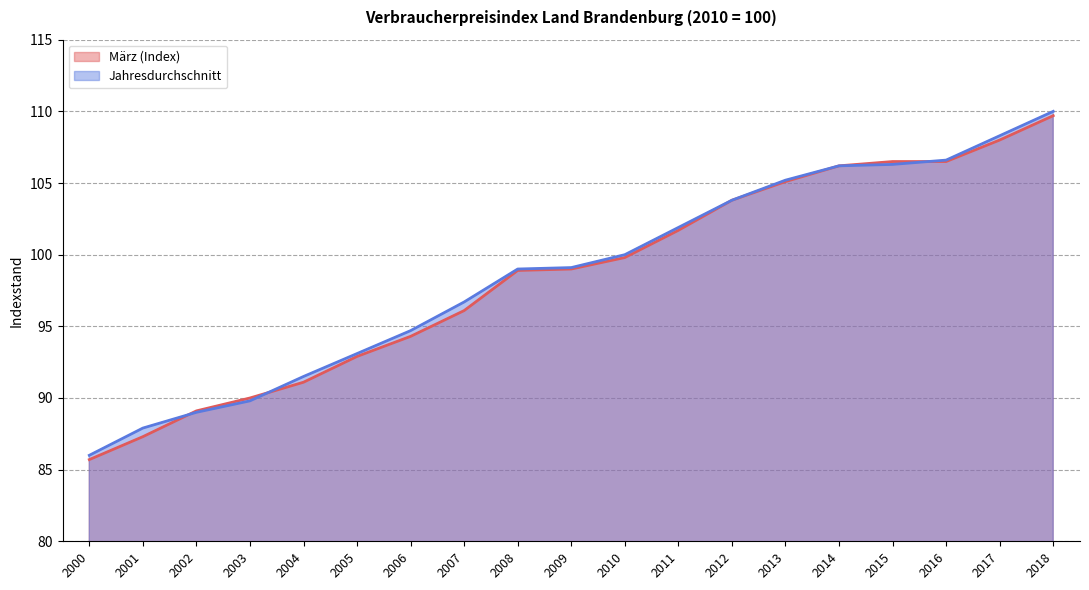

What is the value of the Jahresdurchschnitt point at the 14th from the left?

105.2